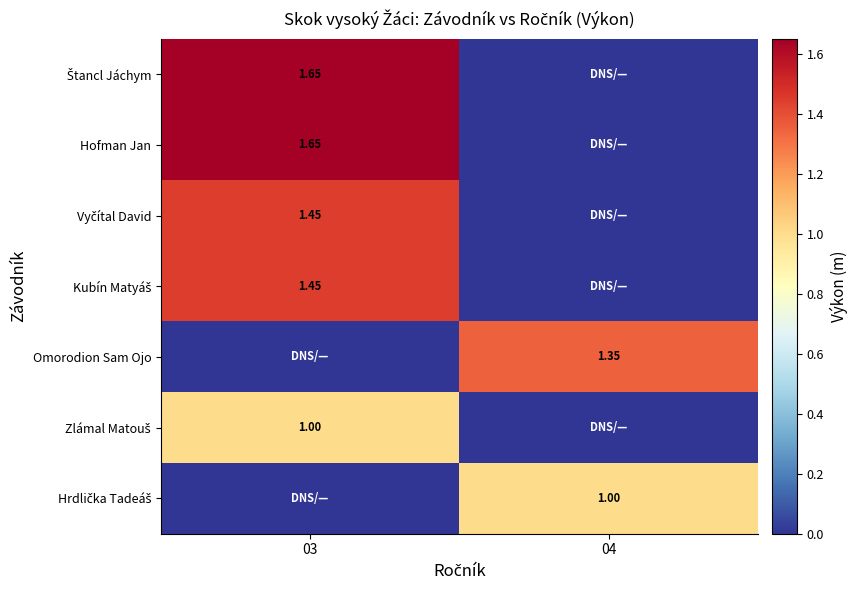

What is the greatest value displayed?

1.6